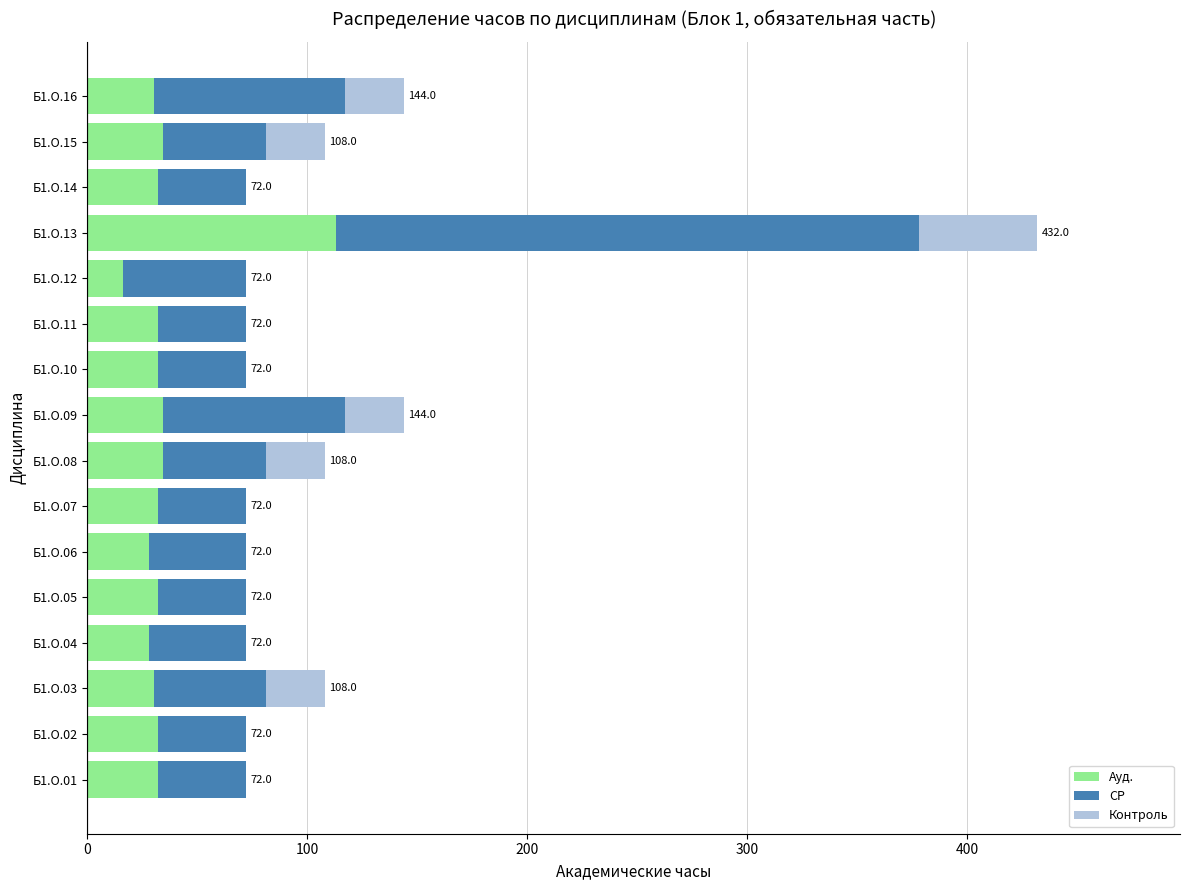

What is the sum of all Ауд. values?

574.5